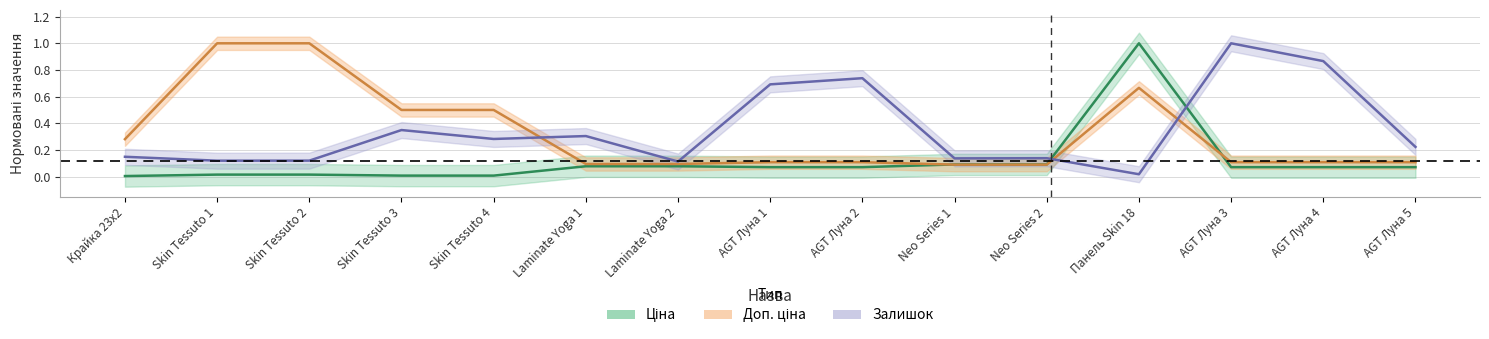

Count the number of data series in this chart.

3